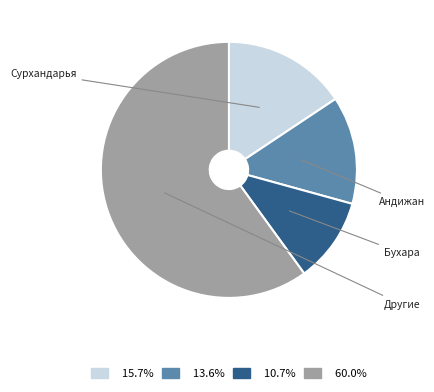

Does any single category account for the majority?

Yes